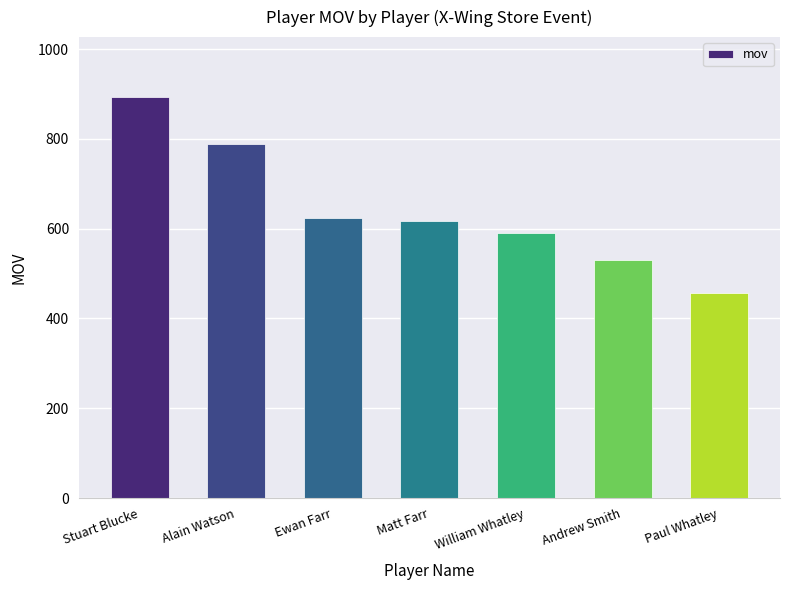

Reading left to right, extract all data points from this chart.

Stuart Blucke=893	Alain Watson=789	Ewan Farr=625	Matt Farr=617	William Whatley=590	Andrew Smith=530	Paul Whatley=456